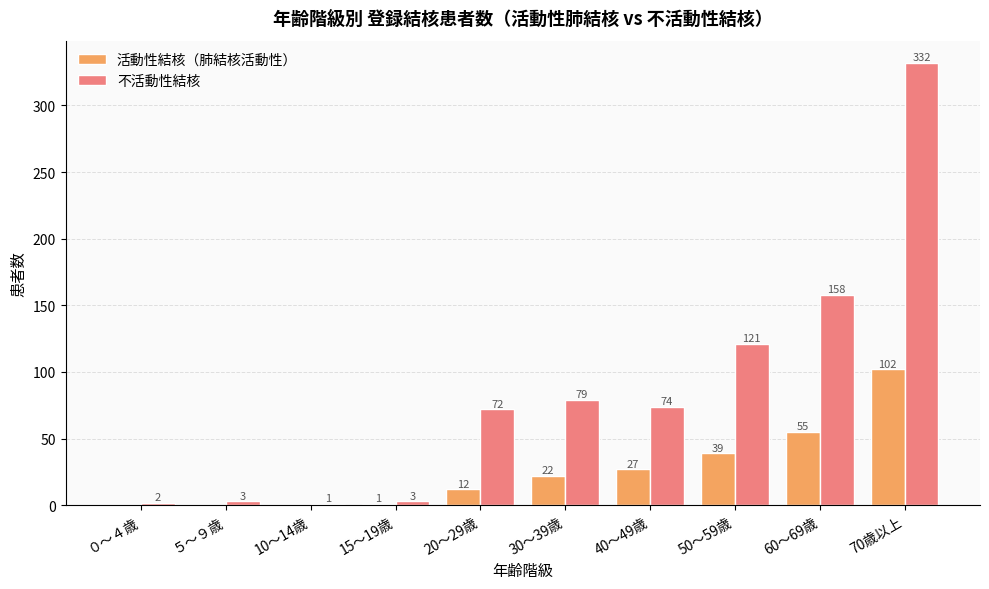

True or false: 活動性結核（肺結核活動性） has a value of 0 at ０～４歳.

True